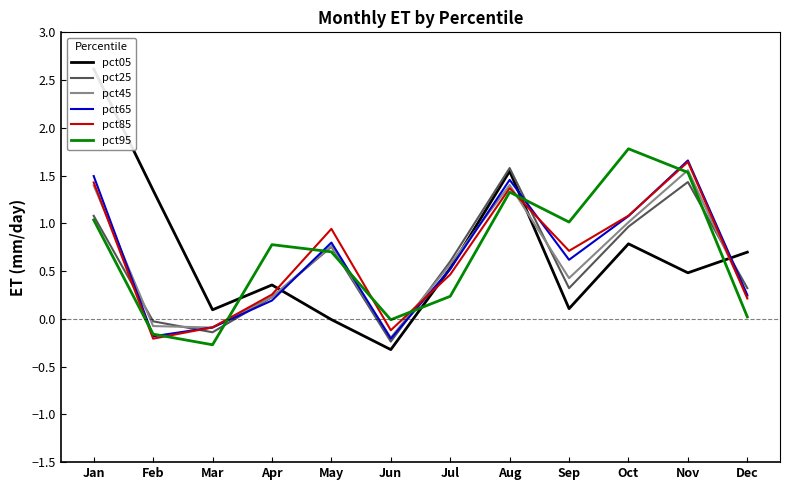

Where is the first local maximum for pct45?

May